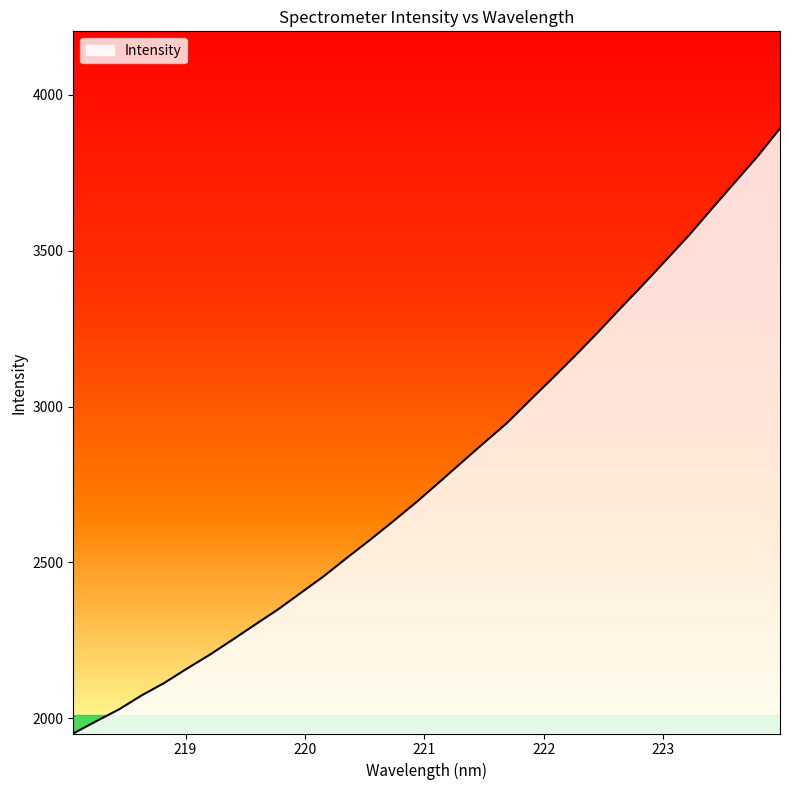

What is the minimum value shown in the chart?

1951.4